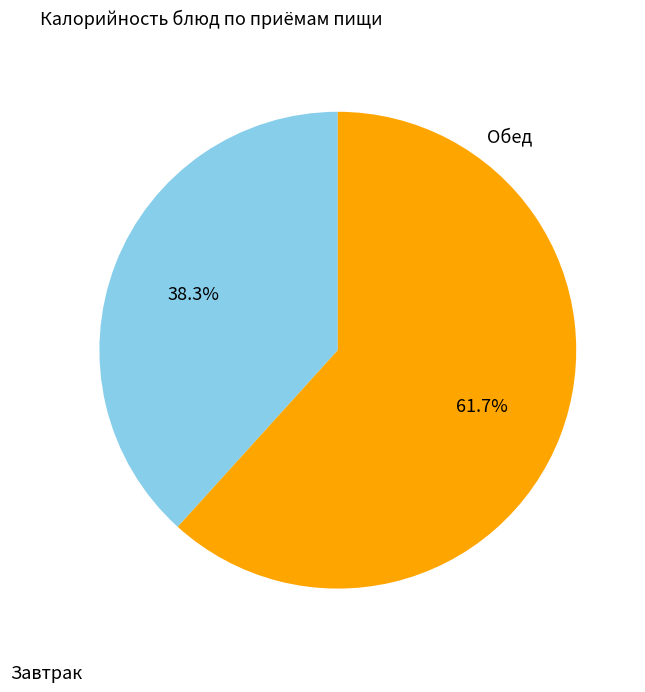

Combined, what portion of the pie is Обед and Завтрак?

100.0%